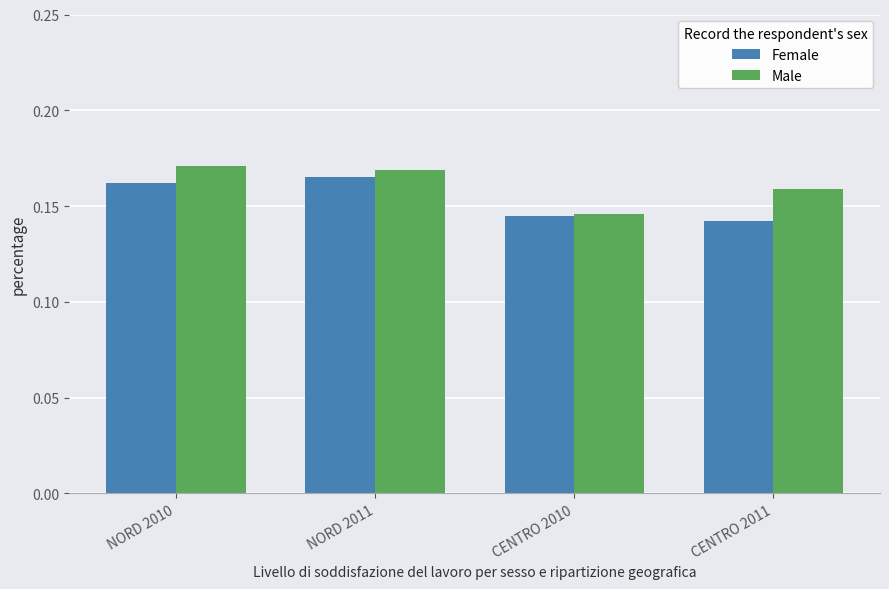

What is the difference between the maximum and minimum values in the Male series?

2.5